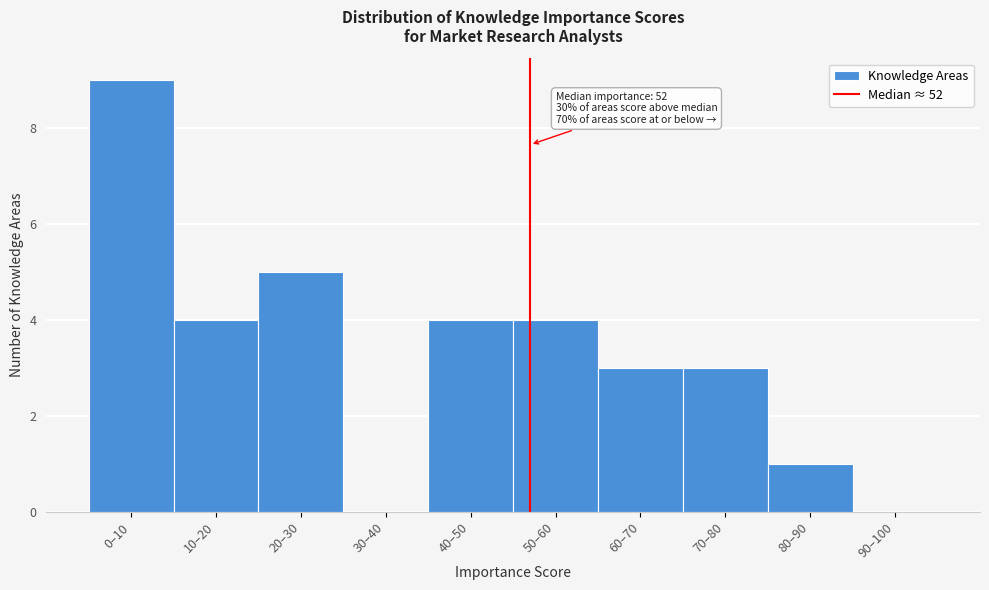

Reading left to right, transcribe all the data shown in this chart.

0–10=9	10–20=4	20–30=5	30–40=0	40–50=4	50–60=4	60–70=3	70–80=3	80–90=1	90–100=0